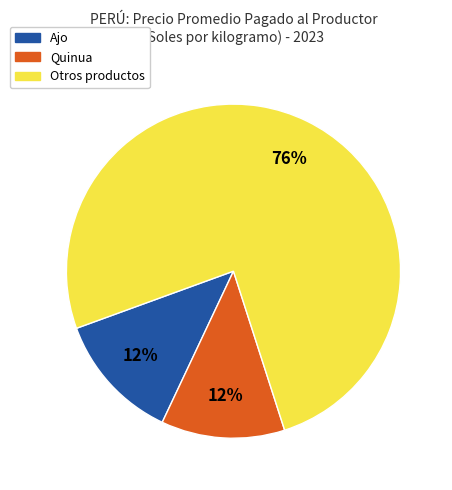

To the nearest percent, what is the average slice percentage?

33%